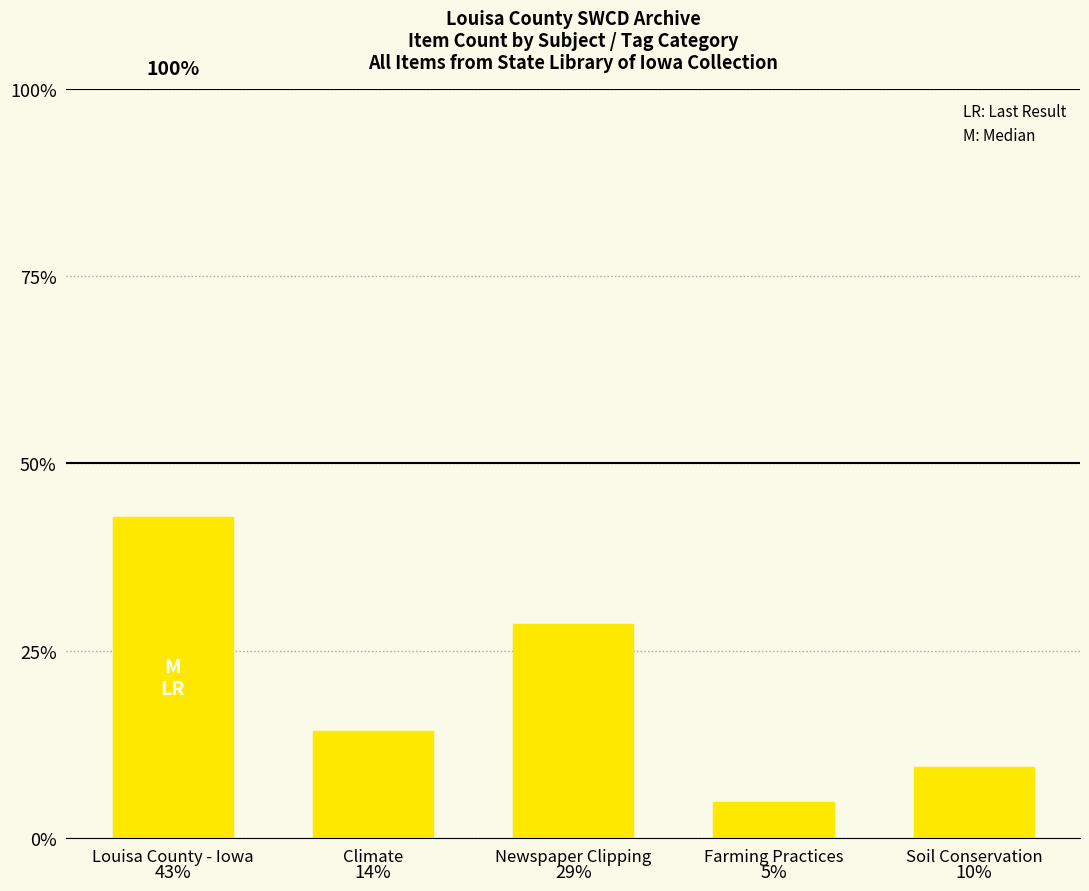

Are the bars horizontal?

No